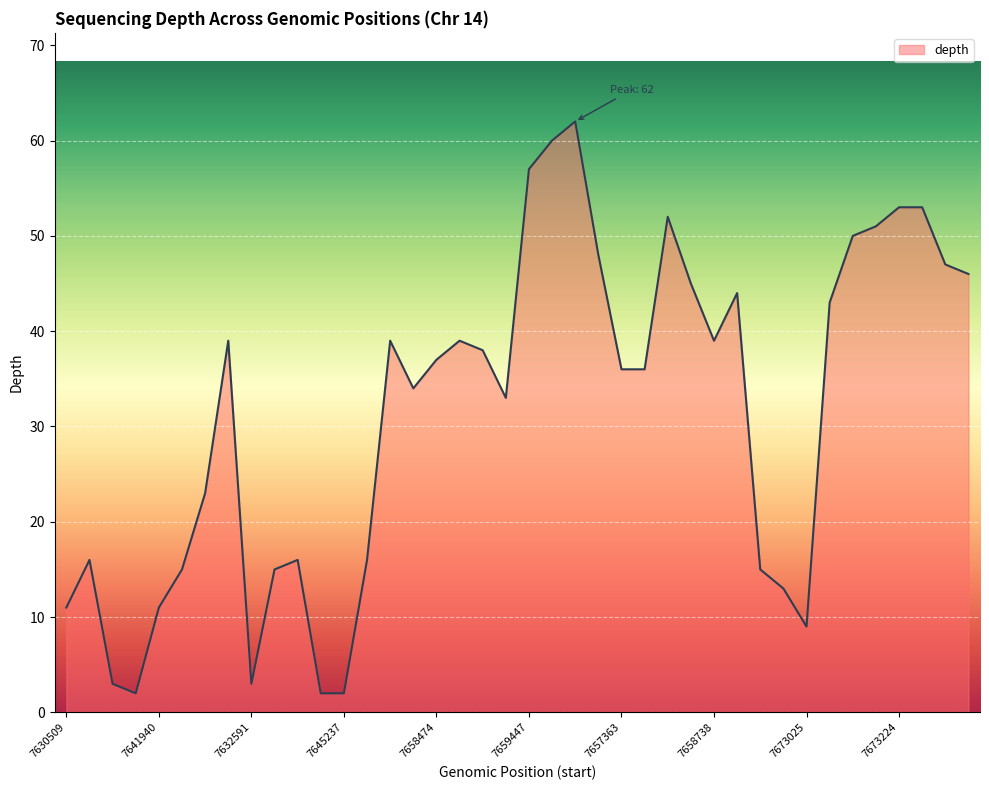

What is the greatest value displayed?

62